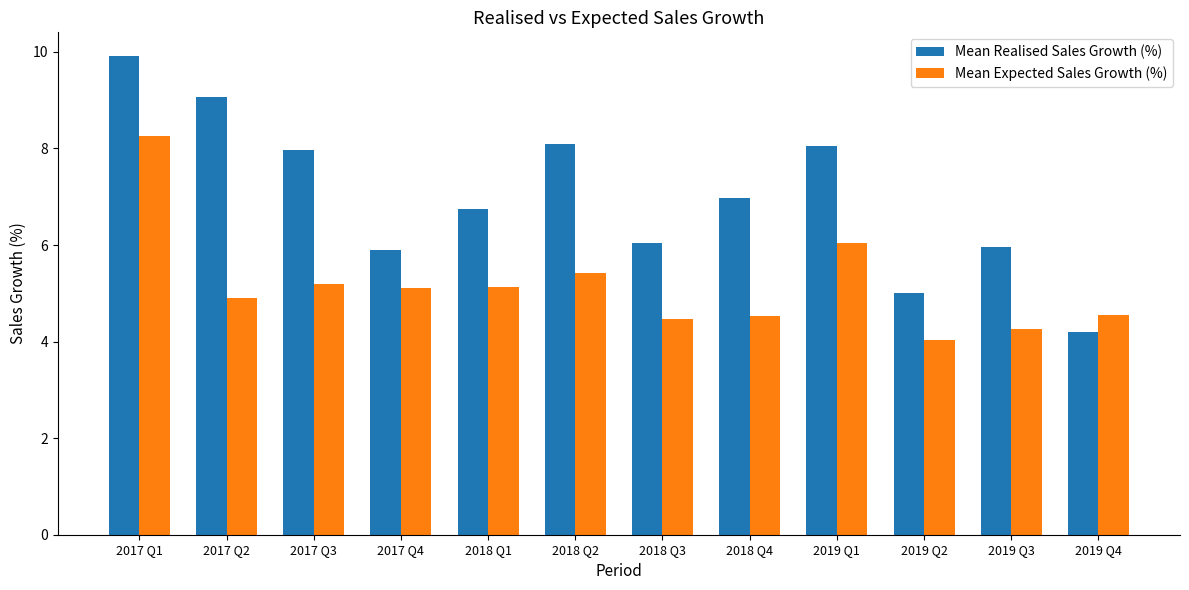

Rank the series by their average value, from highest to lowest.

Mean Realised Sales Growth (%), Mean Expected Sales Growth (%)